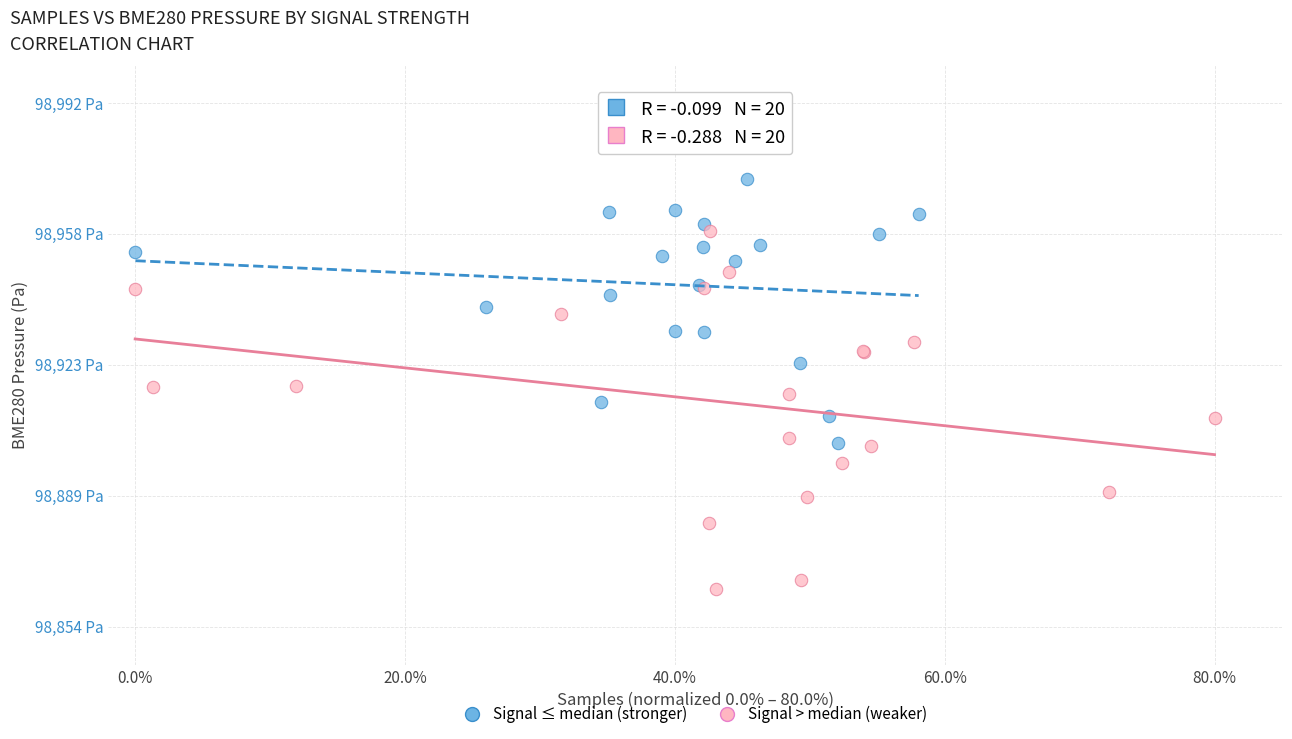

Which series has the largest Y range (max minus min)?

Signal > median (weaker)